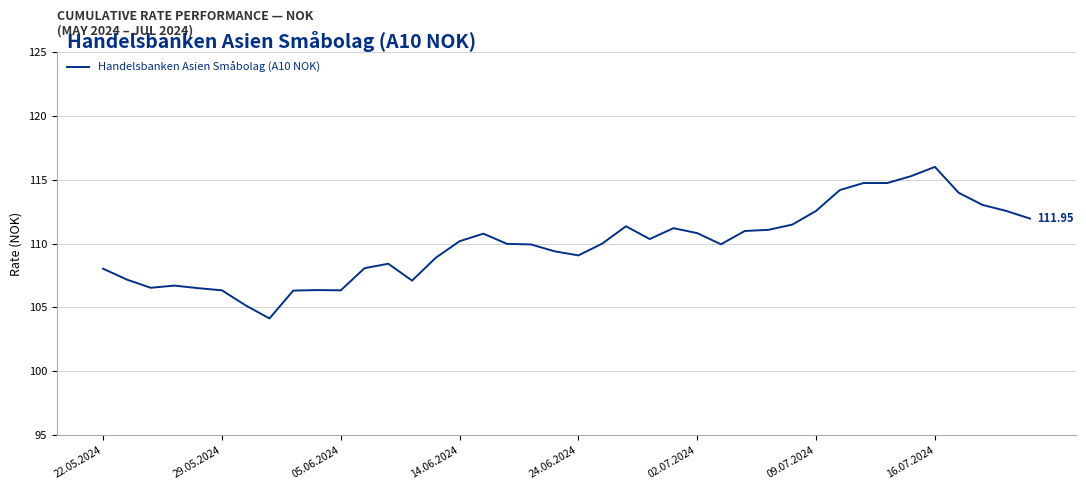

Is this an area chart (filled region under the line)?

No